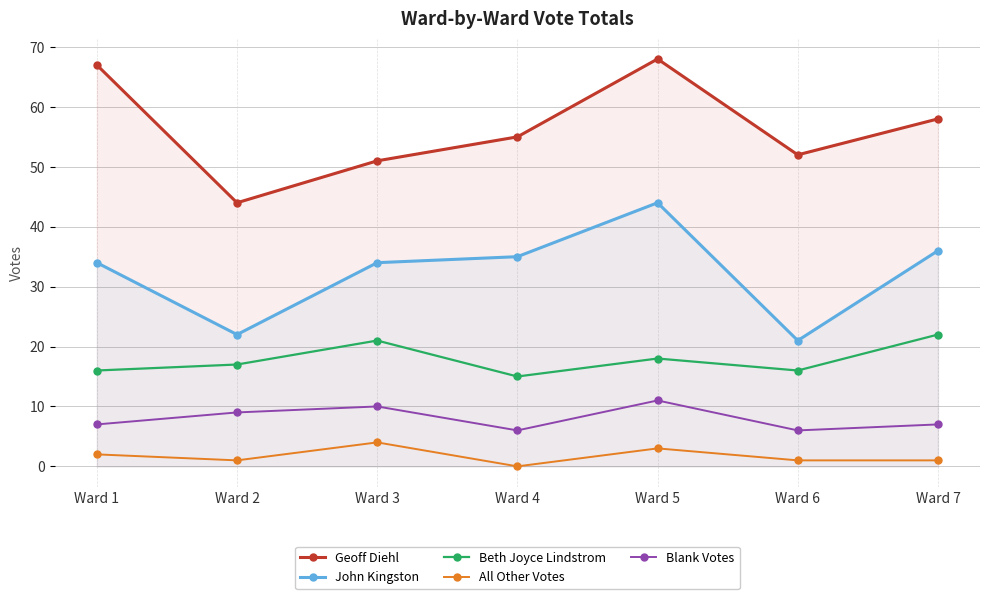

True or false: John Kingston and Beth Joyce Lindstrom cross at least once.

False